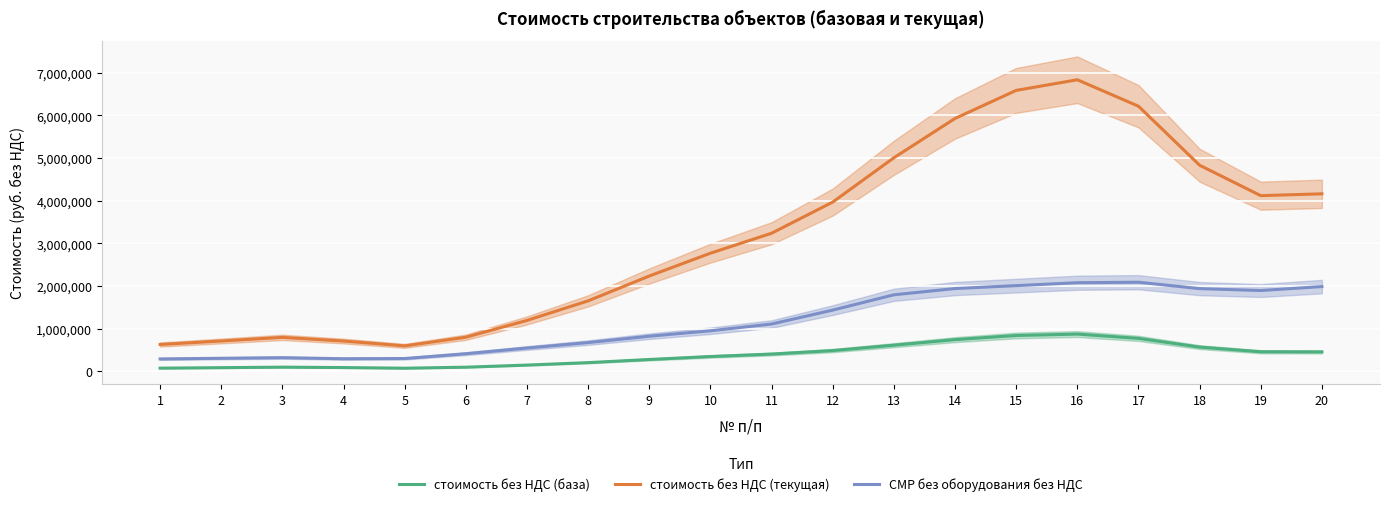

True or false: стоимость без НДС (база) and стоимость без НДС (текущая) cross at least once.

False